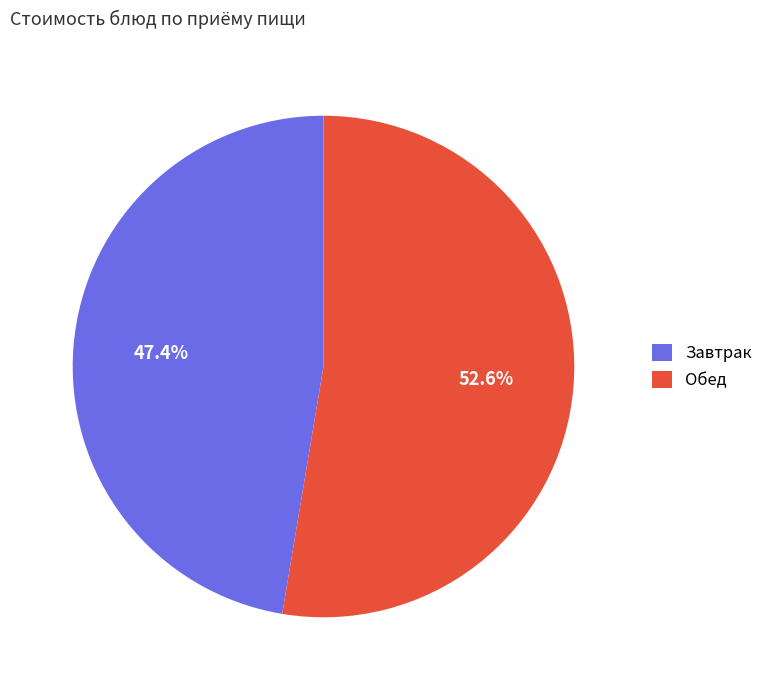

Which slice is the smallest?

Завтрак